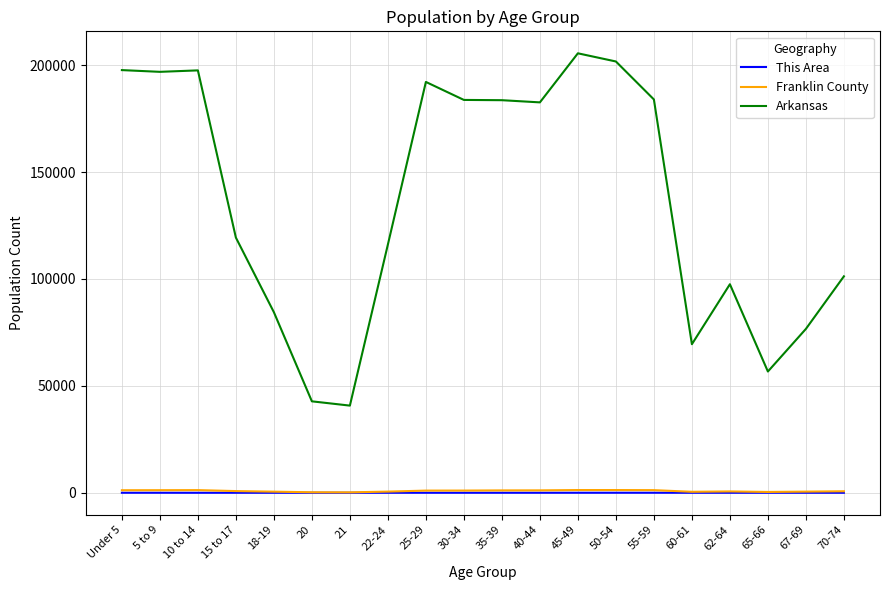

The This Area series shows 10 at 25-29. True or false?

True